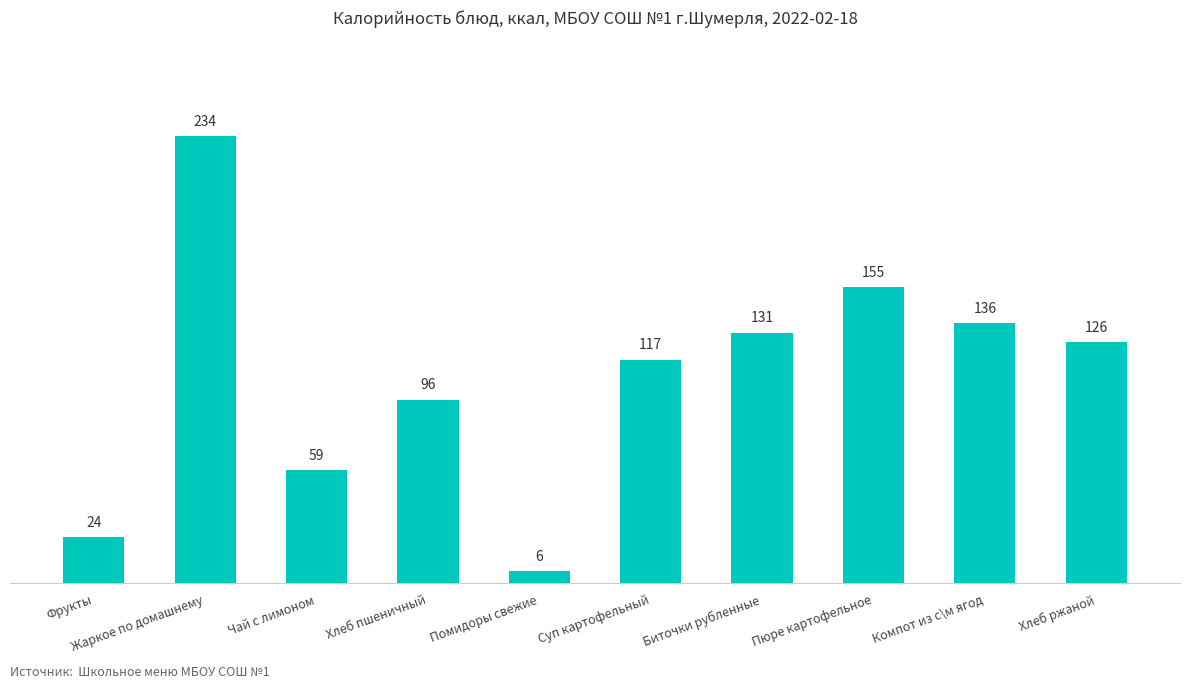

Rank the categories by value from lowest to highest.

Помидоры свежие, Фрукты, Чай с лимоном, Хлеб пшеничный, Суп картофельный, Хлеб ржаной, Биточки рубленные, Компот из с\м ягод, Пюре картофельное, Жаркое по домашнему